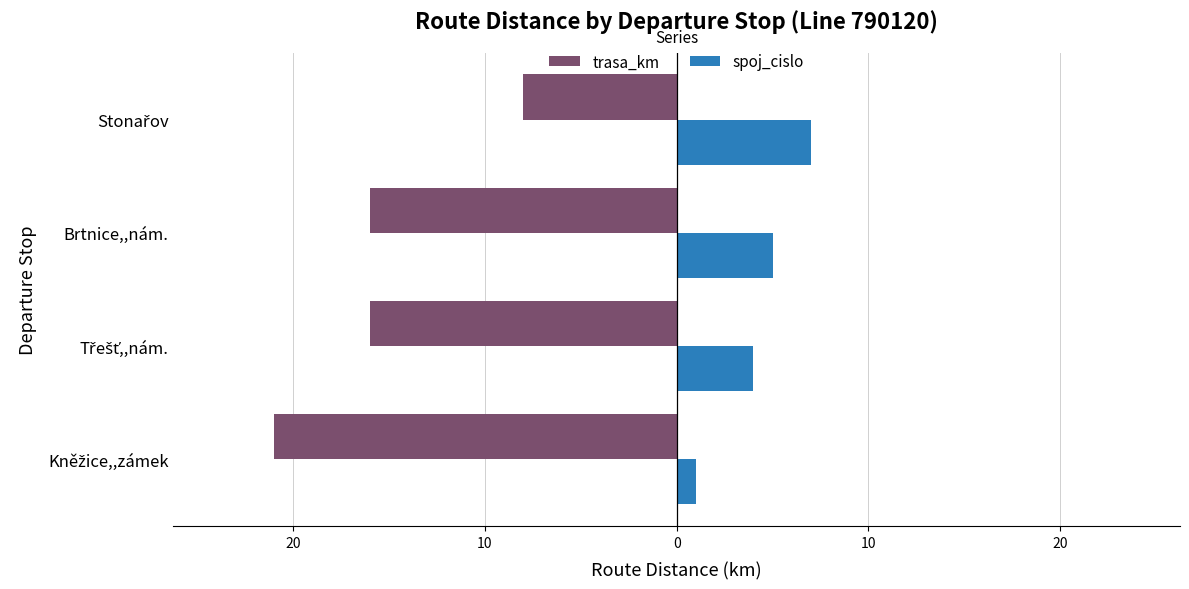

What are all the series names shown in the legend?

trasa_km, spoj_cislo